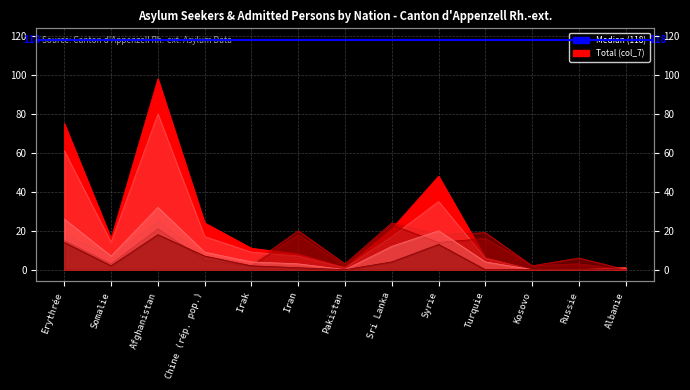

List the labels in order of Total (col_7) value, smallest first.

Kosovo, Russie, Pakistan, Albanie, Turquie, Iran, Irak, Somalie, Sri Lanka, Chine (rép. pop.), Syrie, Erythrée, Afghanistan